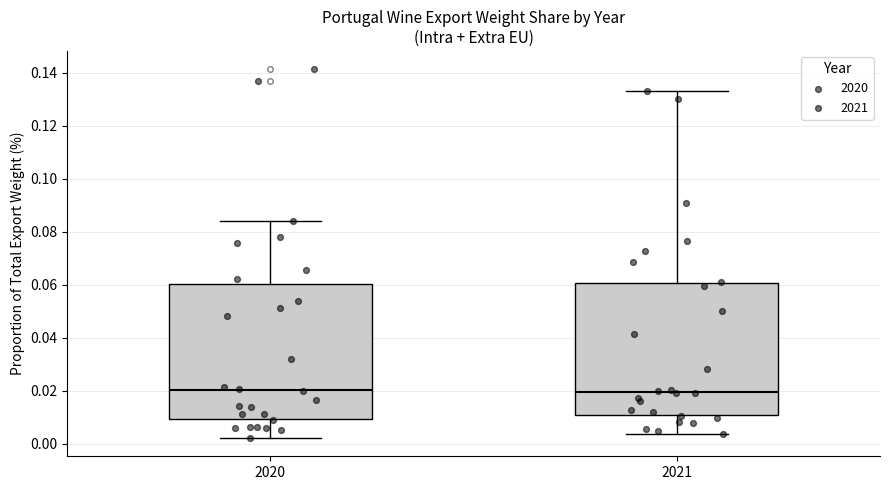

Reading left to right, transcribe this box plot: for each box, give where its median line is, the range the box spans, and where its two whiskers end, as read against the y-axis. The values are not printed on the chart, so give them approximately, as read against the axis.

2020: median 0.020, box 0.010 to 0.060, whiskers 0.002 to 0.084
2021: median 0.020, box 0.010 to 0.060, whiskers 0.004 to 0.134